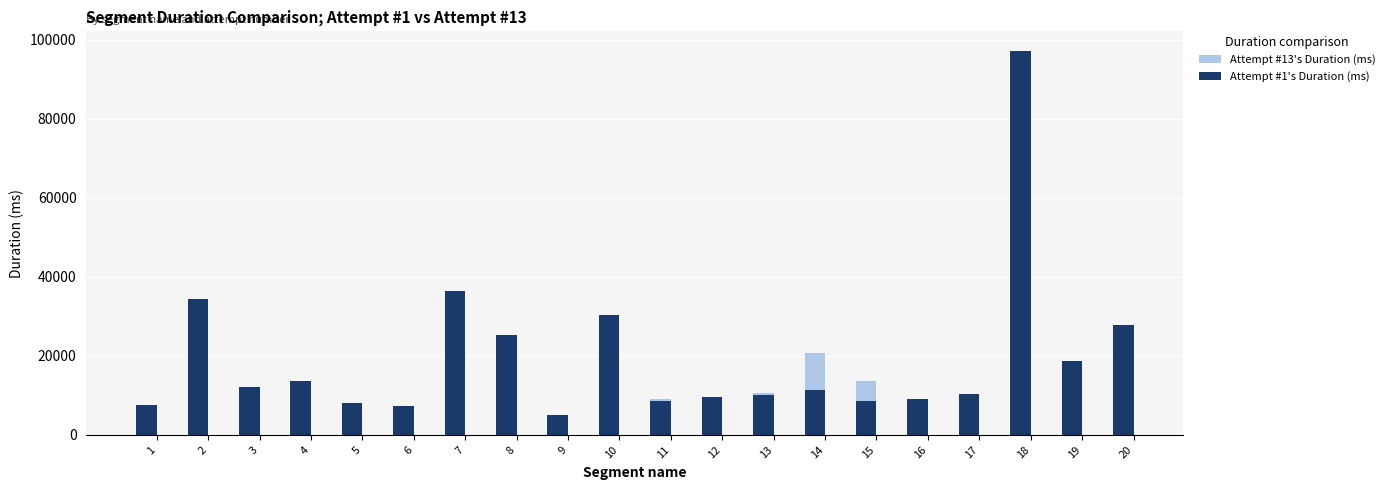

What value does the Attempt #13's Duration (ms) series have at 2, to the nearest 100?

18100